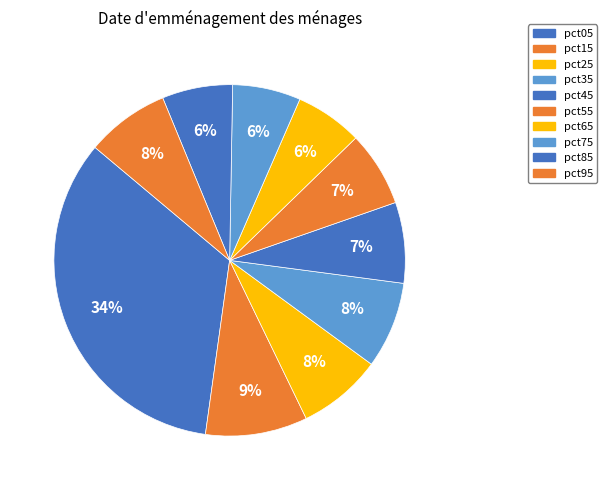

Combined, what portion of the pie is pct55 and pct35?

14.9%